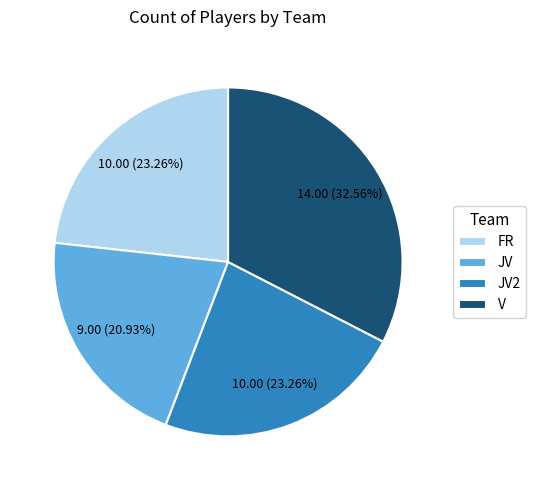

What is the ratio of the value at FR to the value at JV?

1.1